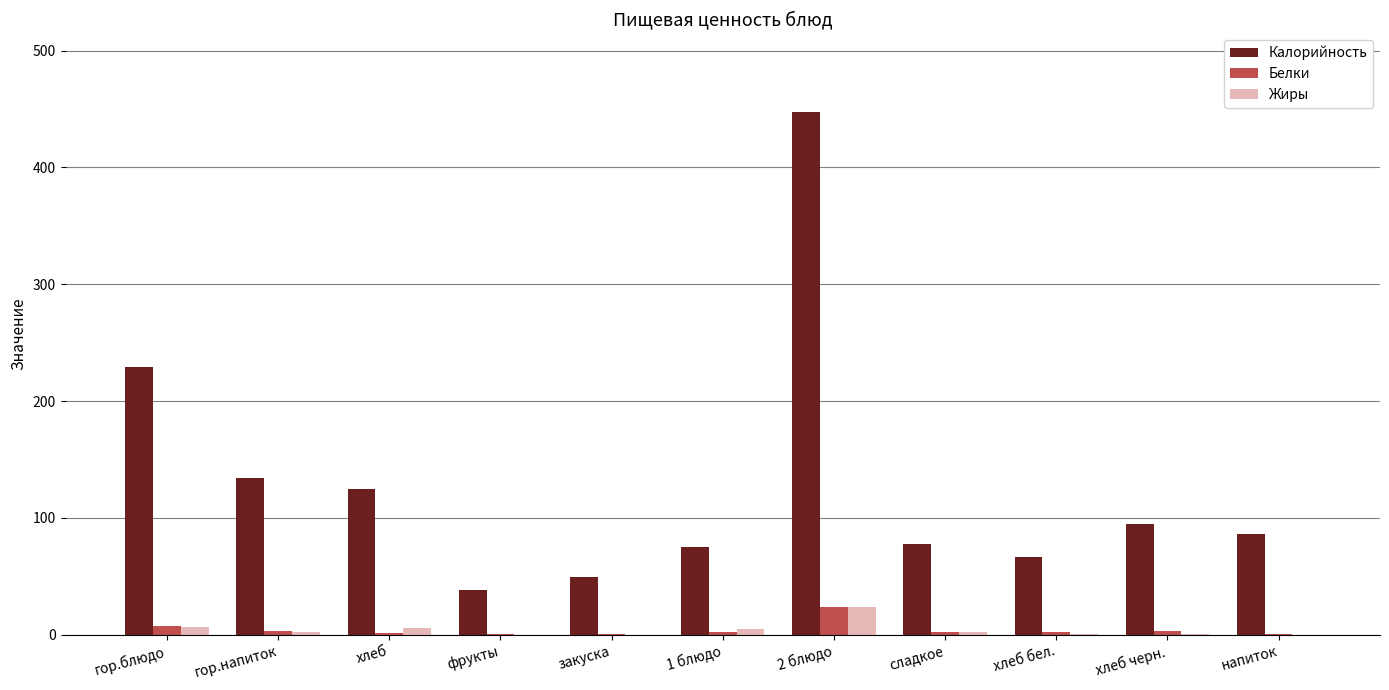

The Калорийность series shows 134.0 at гор.напиток. True or false?

True